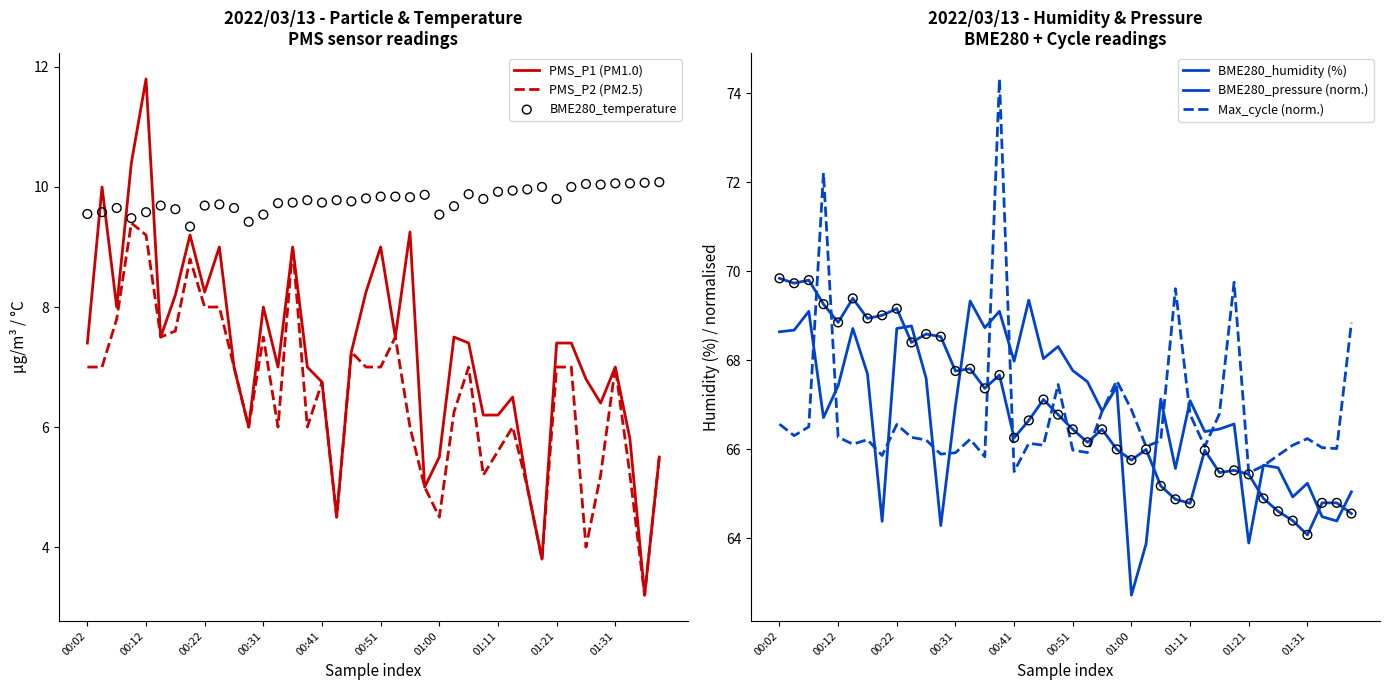

What are all the series names shown in the legend?

PMS_P1 (PM1.0), PMS_P2 (PM2.5), BME280_temperature, BME280_humidity (%), BME280_pressure (norm.), Max_cycle (norm.)